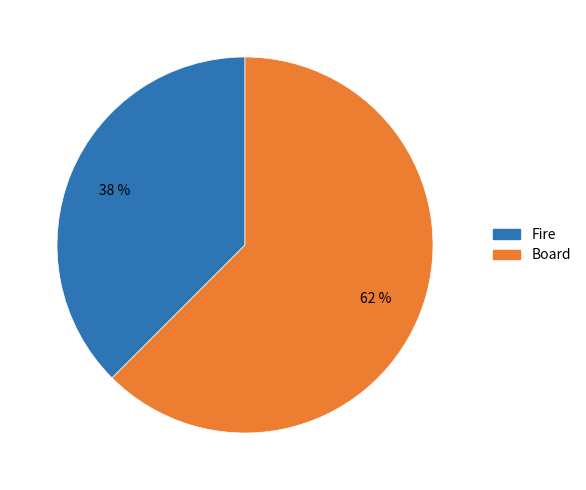

Do Fire and Board together represent more than half of the pie?

Yes